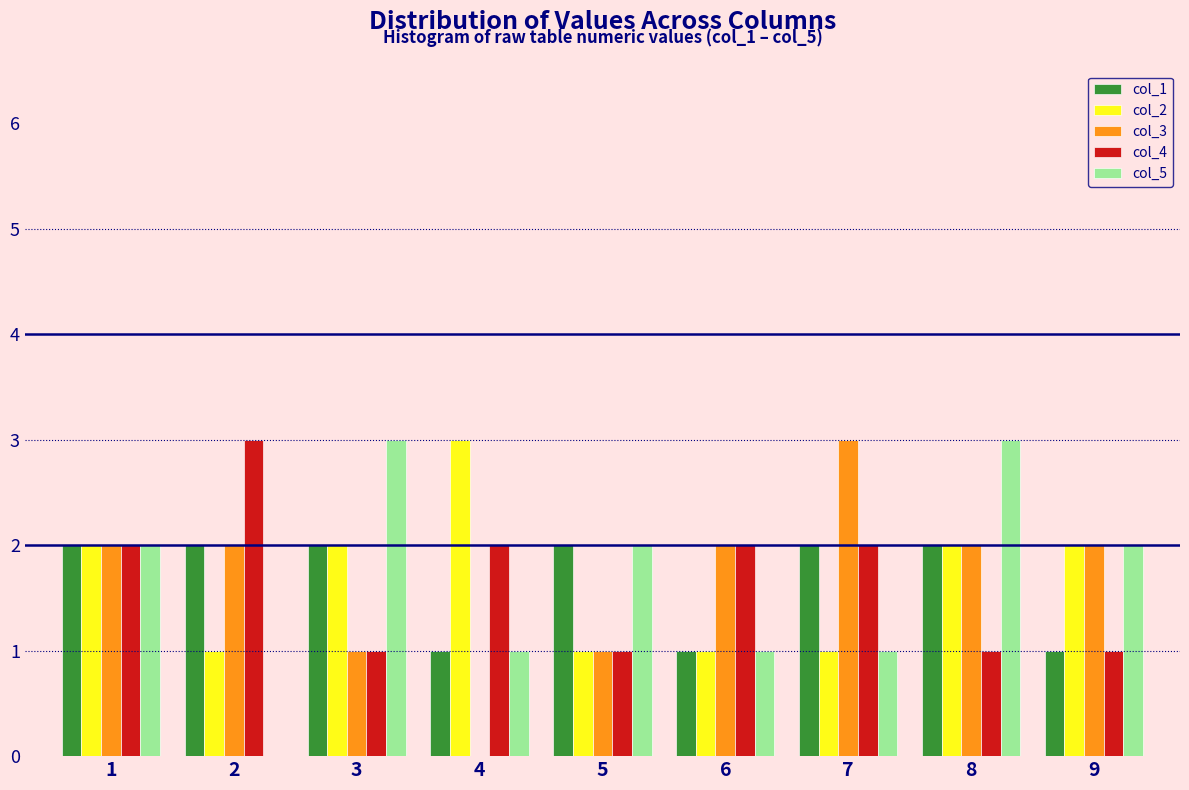

In the col_4 series, which range on the x-axis has the tallest bar?

1.5 to 2.5